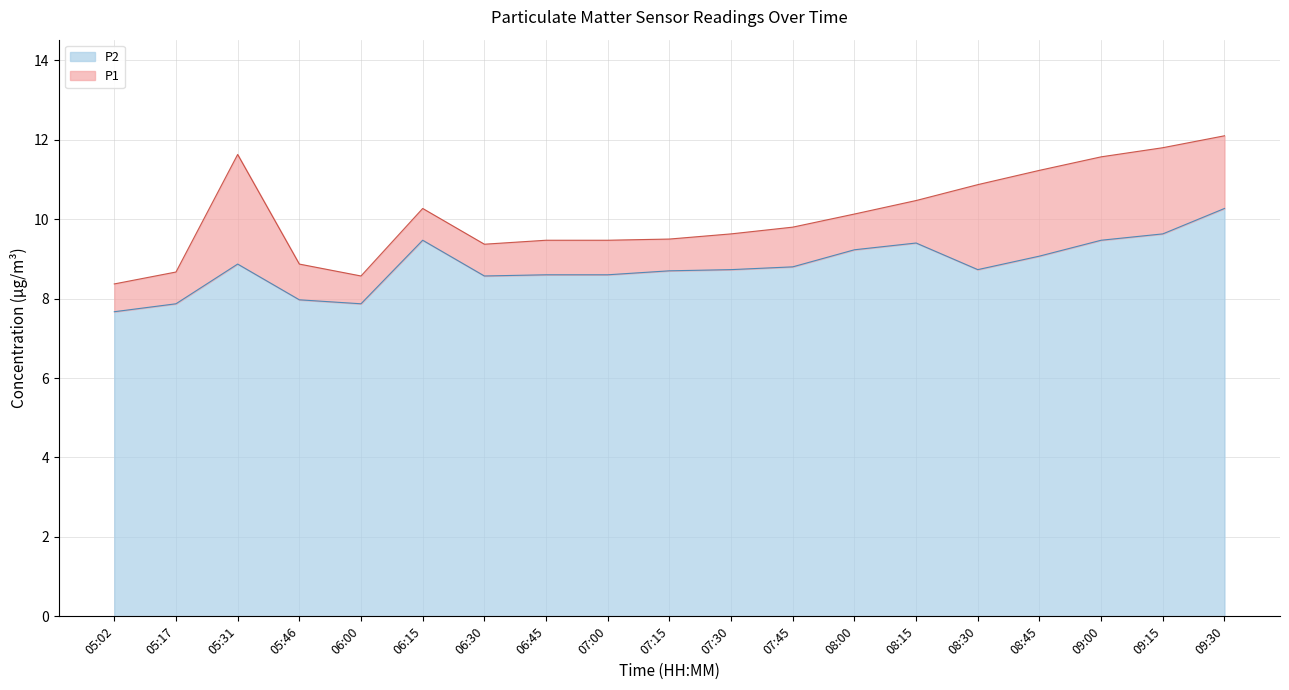

What is the difference between the maximum and minimum values in the P2 series?

2.6